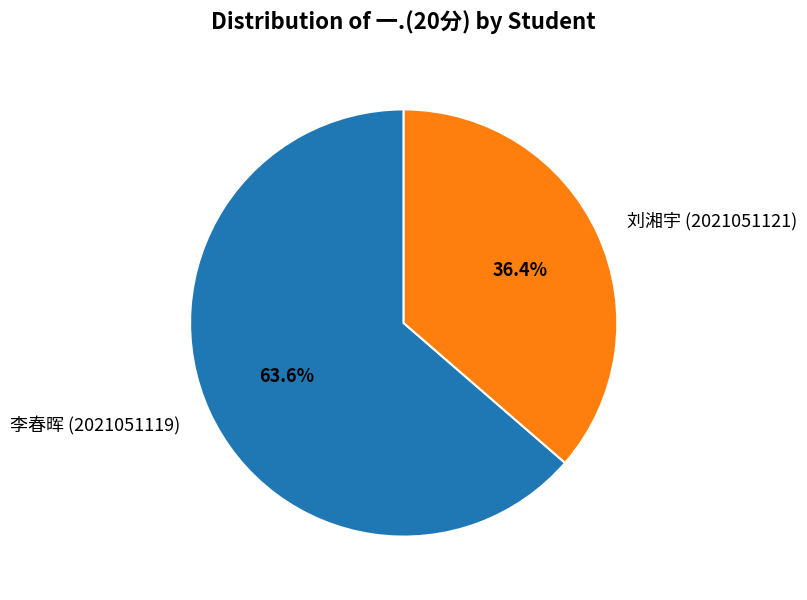

To the nearest percent, what is the difference between the largest and smallest slice percentages?

27%